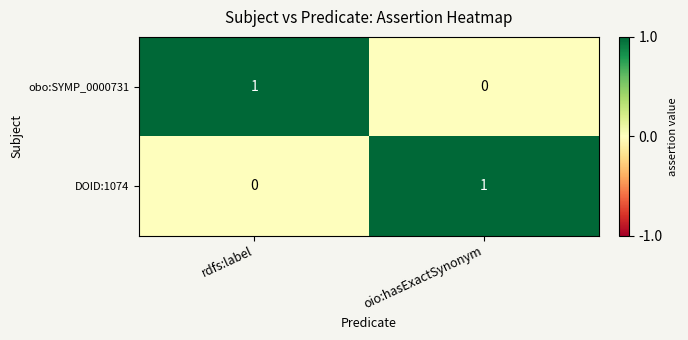

At which label is obo:SYMP_0000731 closest to 0?

oio:hasExactSynonym